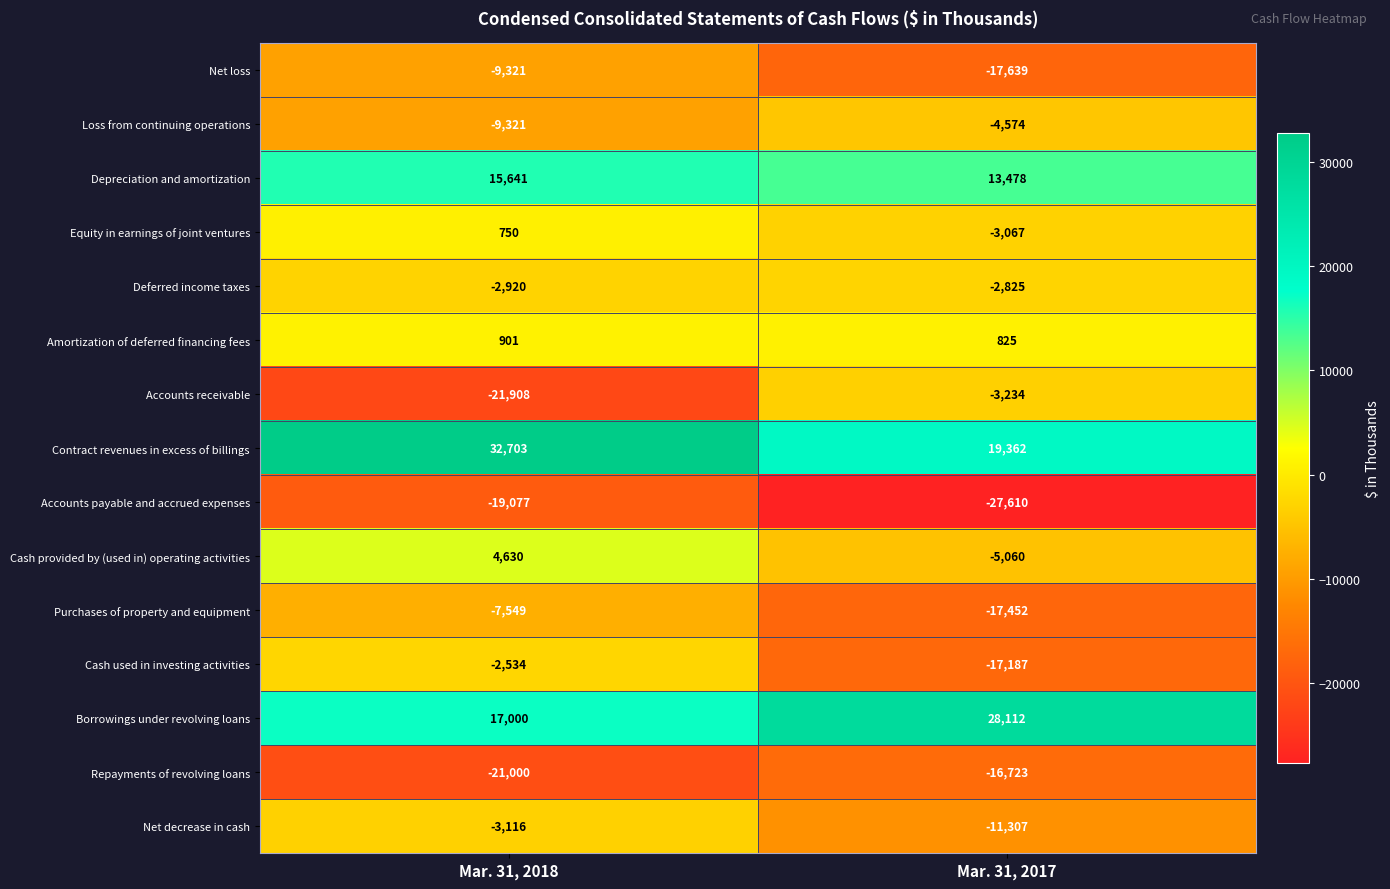

Read the Cash used in investing activities value at Mar. 31, 2018, to the nearest 100.

-2500